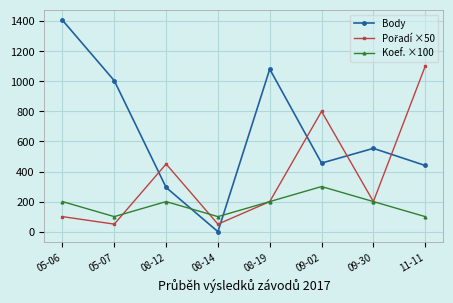

What is the label of the 1st point from the left?

05-06